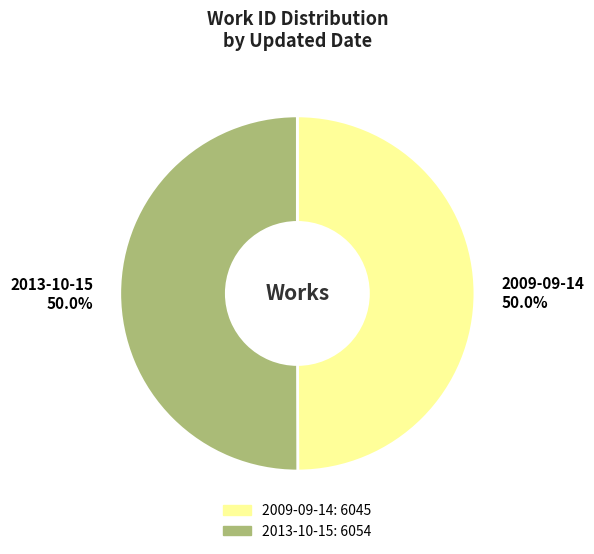

How many segments does this pie chart have?

2